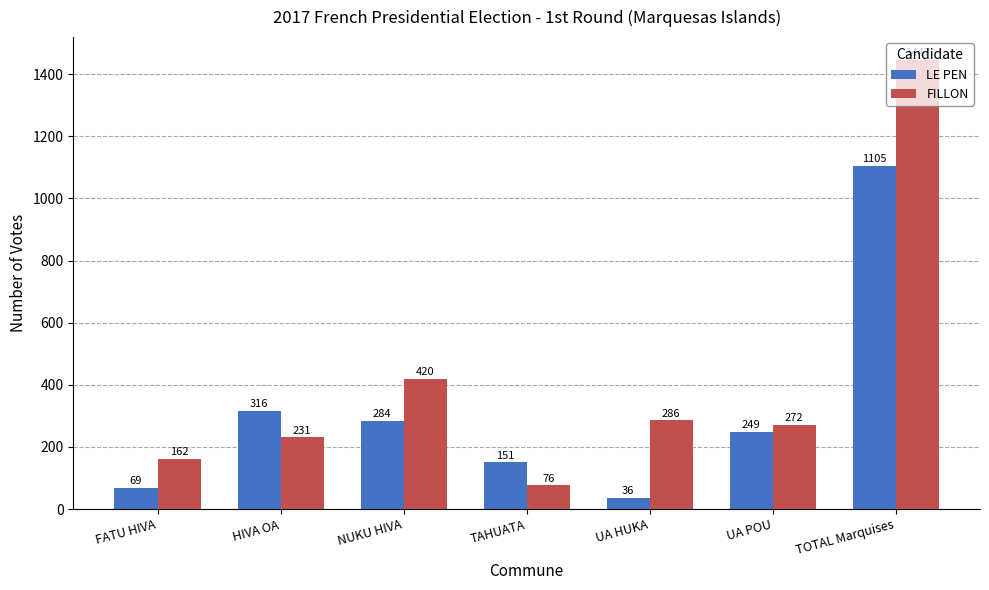

Reading left to right, list all the values displayed in this chart.

LE PEN: FATU HIVA=69	HIVA OA=316	NUKU HIVA=284	TAHUATA=151	UA HUKA=36	UA POU=249	TOTAL Marquises=1105
FILLON: FATU HIVA=162	HIVA OA=231	NUKU HIVA=420	TAHUATA=76	UA HUKA=286	UA POU=272	TOTAL Marquises=1447